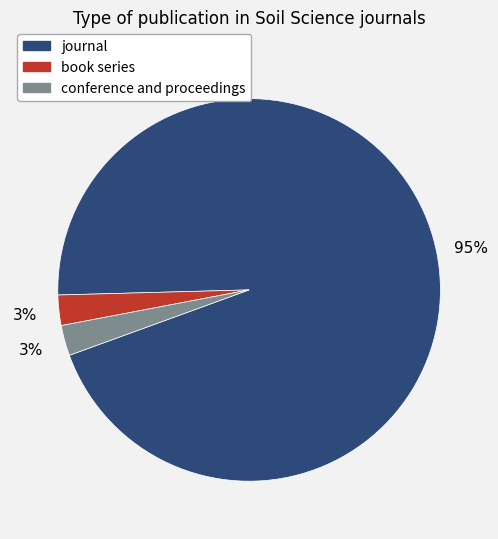

What is the largest slice in the pie chart?

journal